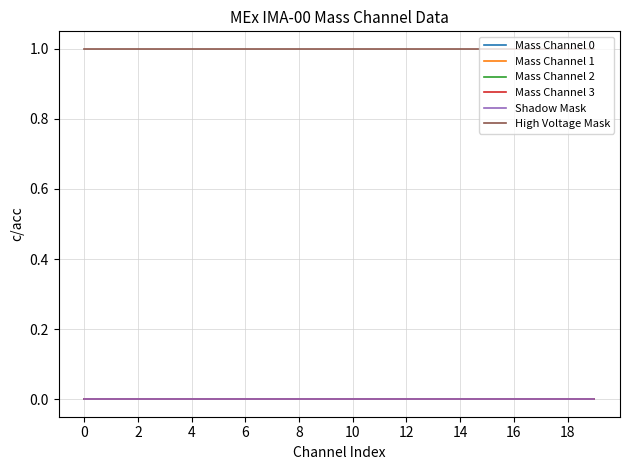

Does the chart display data point markers on the line(s)?

No